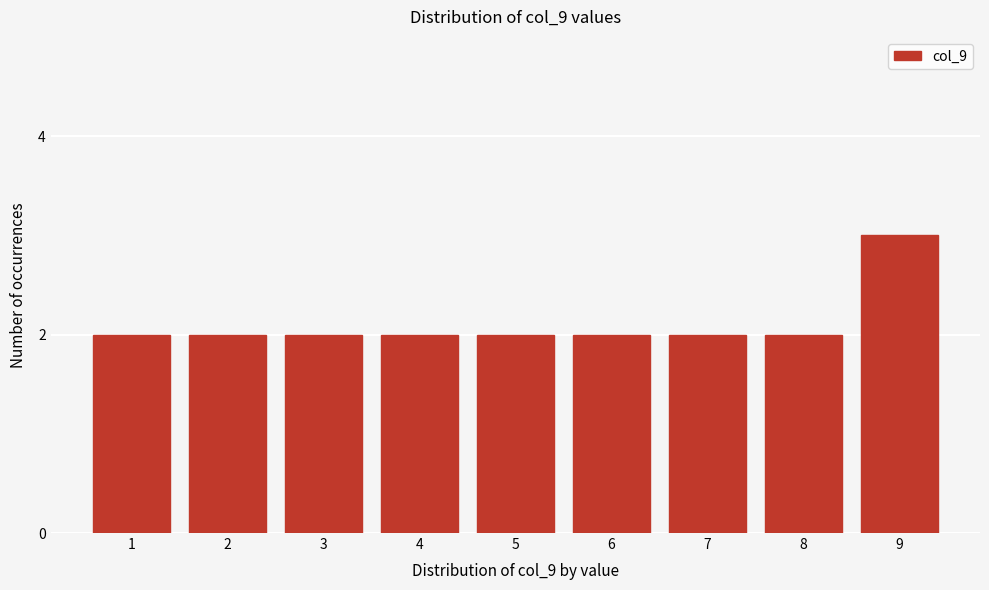

Reading right to left, transcribe all the data shown in this chart.

9=3	8=2	7=2	6=2	5=2	4=2	3=2	2=2	1=2